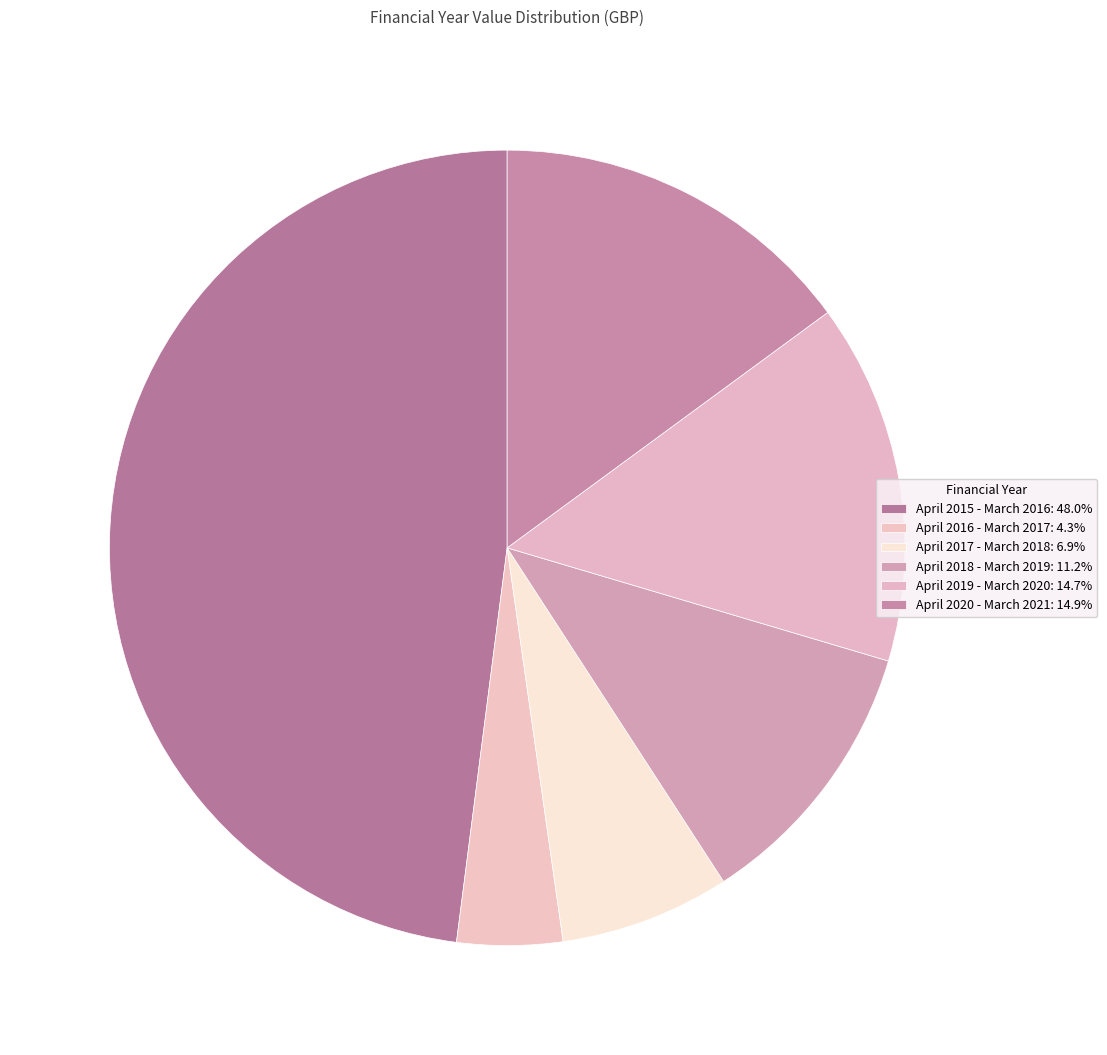

Does April 2016 - March 2017 represent more than half of the total?

No